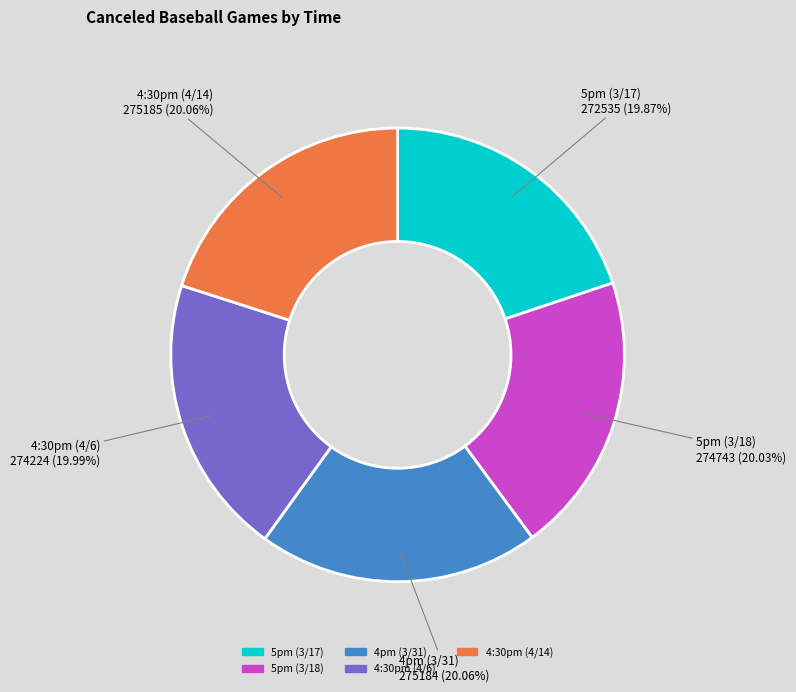

What is the ratio of the value at 5pm (3/17) to the value at 4pm (3/31)?

1.0